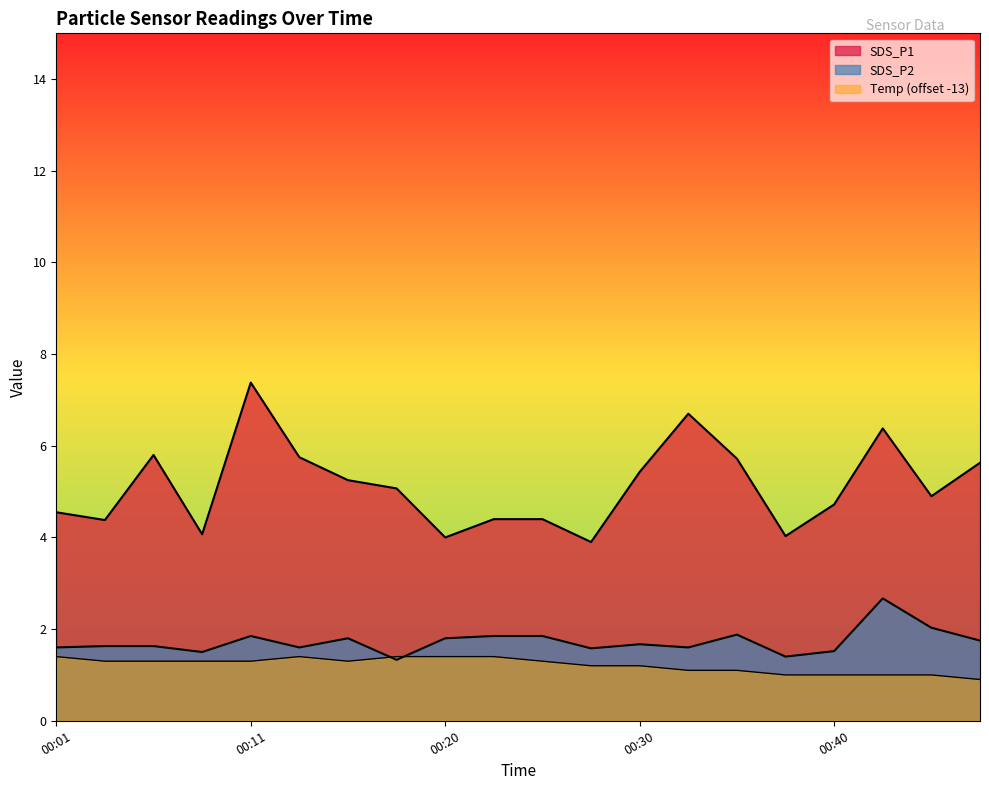

What is the value of the SDS_P2 point at the 11th from the left?

1.9